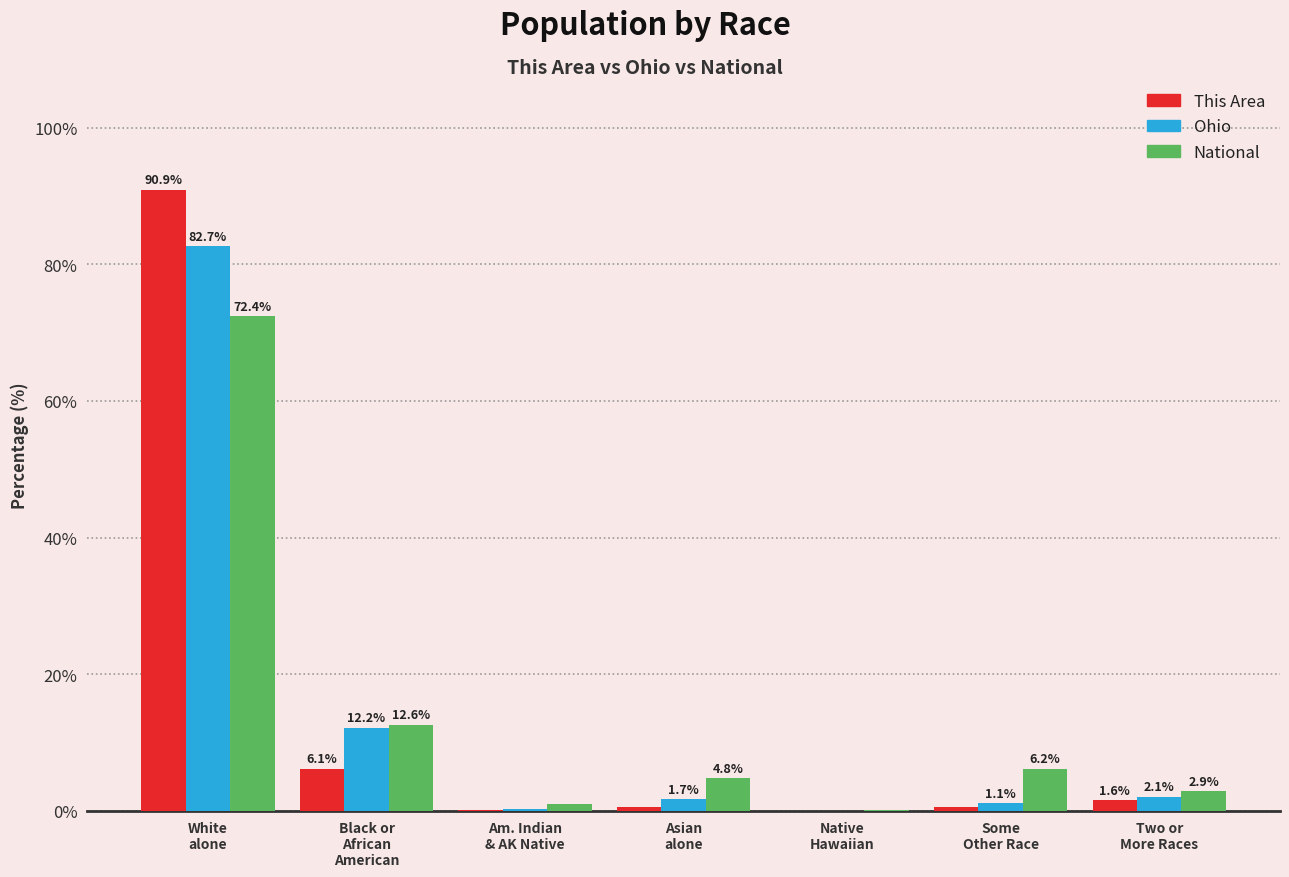

What is the greatest value displayed?

90.9